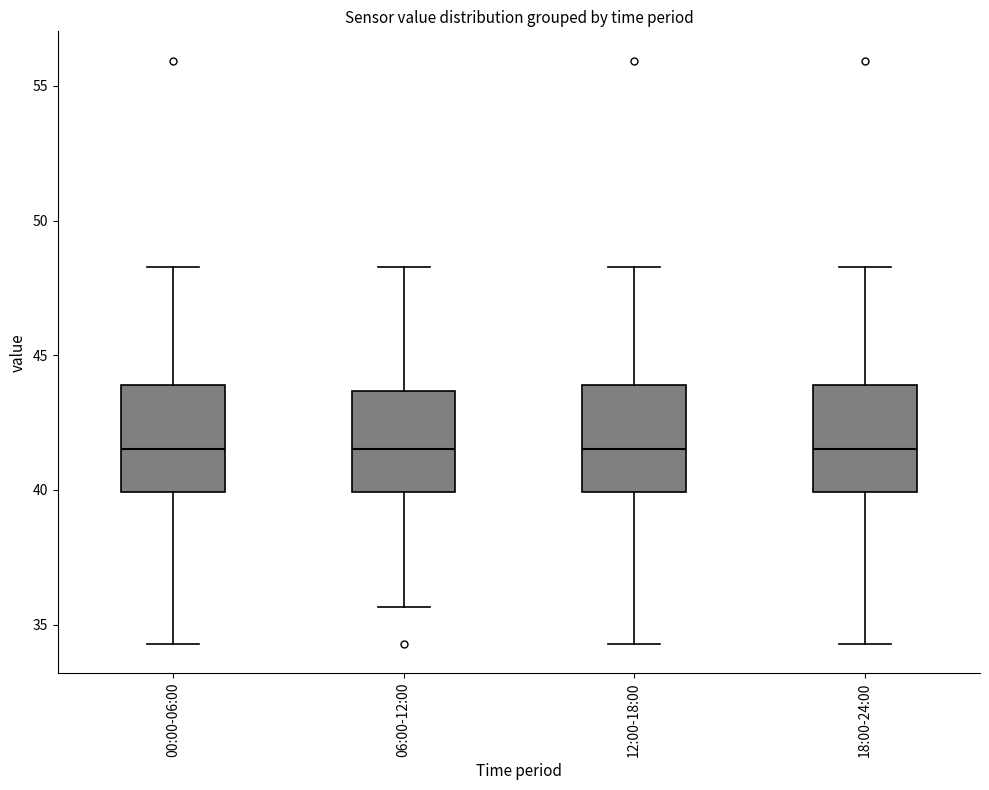

Reading left to right, read every box against the y-axis: the position of its median line, the range the box covers, and the ends of its whiskers. The values are not printed on the chart, so give them approximately, as read against the axis.

00:00-06:00: median 41.5, box 40.0 to 44.0, whiskers 34.5 to 48.5
06:00-12:00: median 41.5, box 40.0 to 43.5, whiskers 35.5 to 48.5
12:00-18:00: median 41.5, box 40.0 to 44.0, whiskers 34.5 to 48.5
18:00-24:00: median 41.5, box 40.0 to 44.0, whiskers 34.5 to 48.5